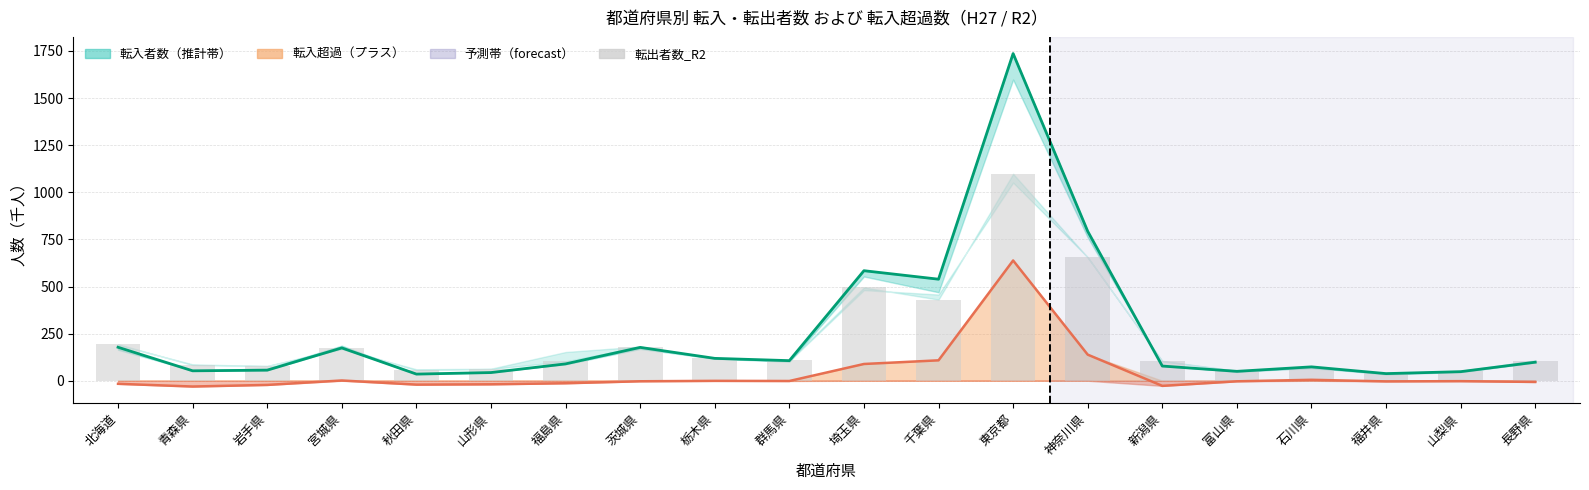

What is the greatest value displayed?

1736.4